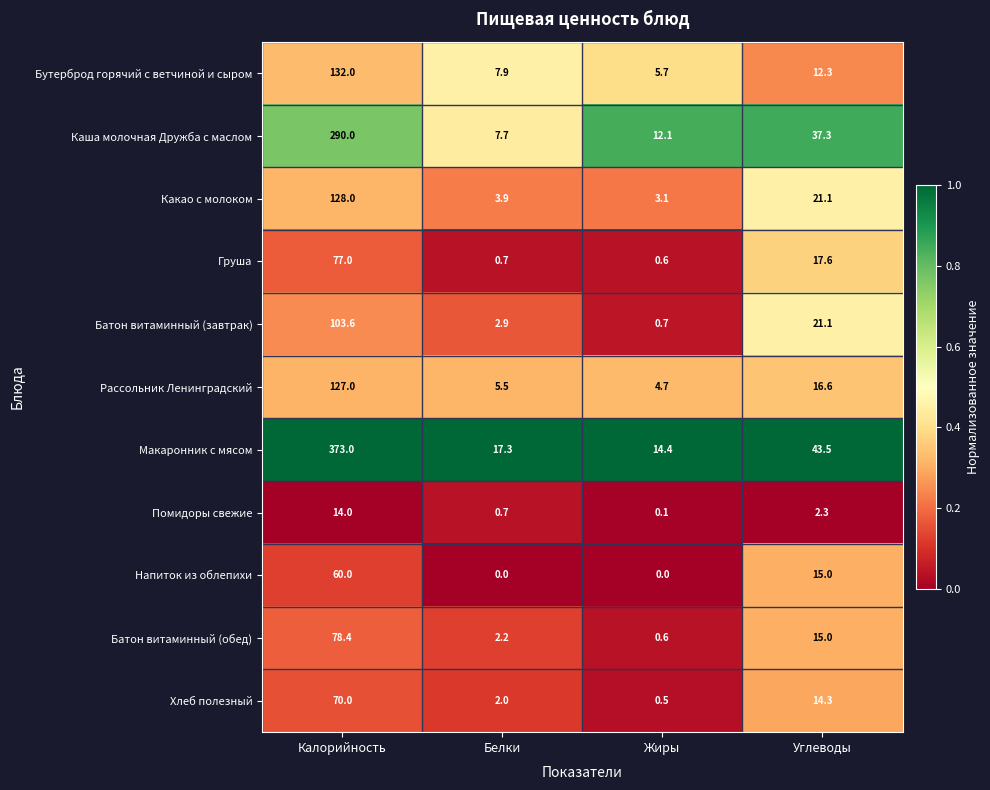

How many values in Напиток из облепихи are above zero?

2